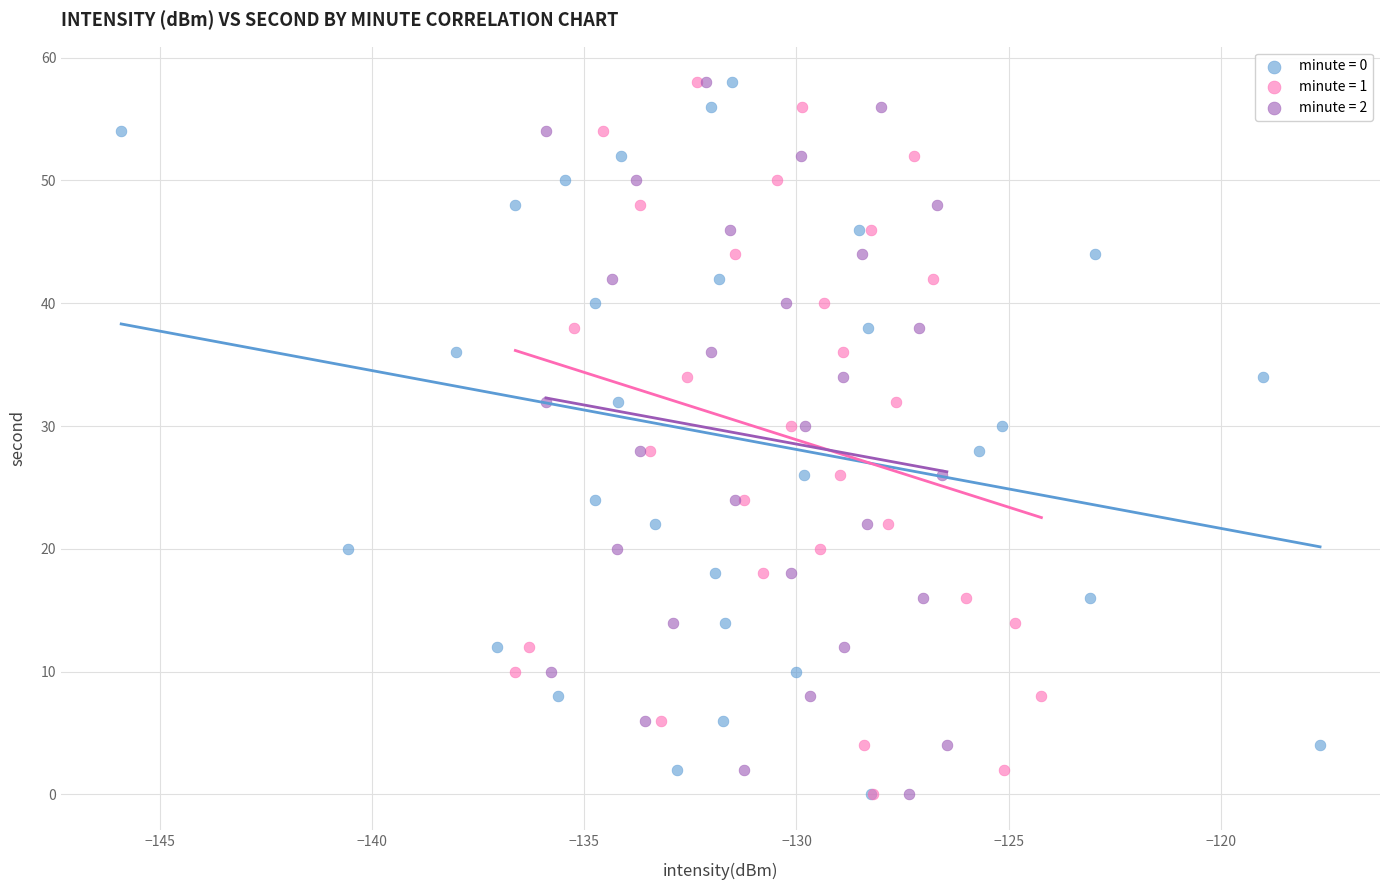

What are all the series names shown in the legend?

minute = 0, minute = 1, minute = 2